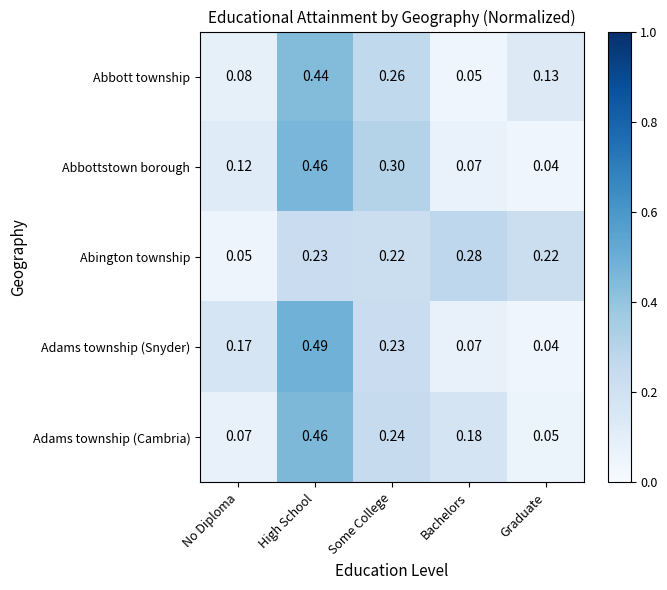

Where is Abbott township nearest to the value 0?

Bachelors